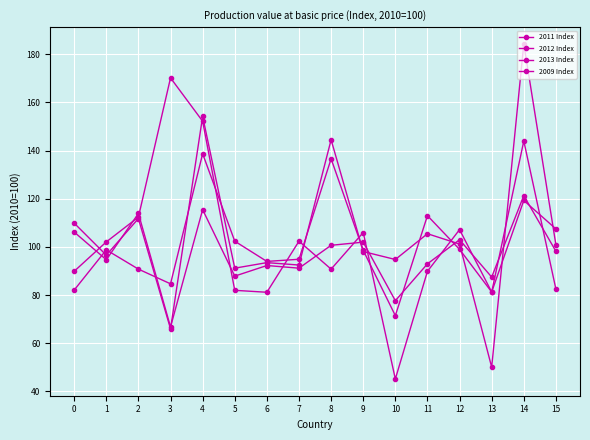

The 2011 Index series shows 39.6 at 8. True or false?

False